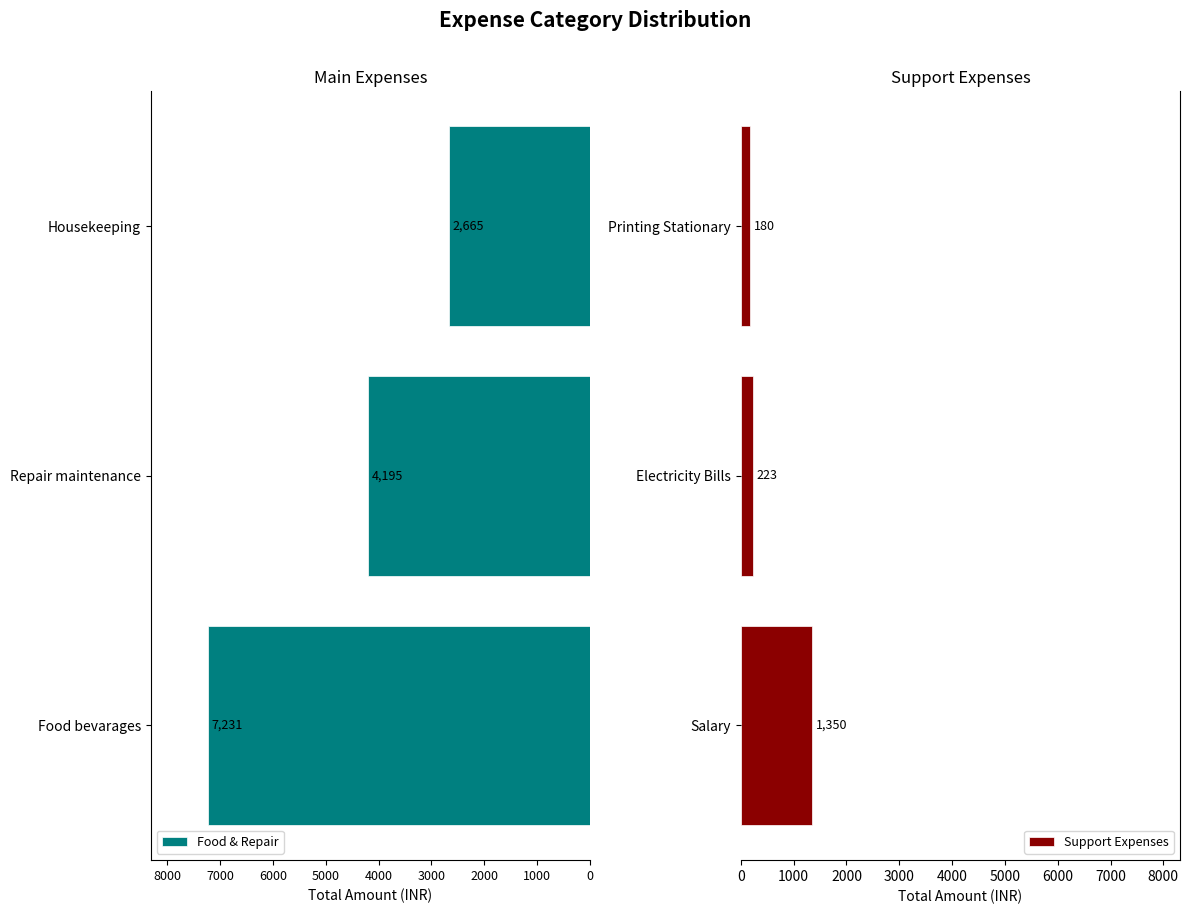

The value of Support Expenses at Electricity Bills is 223. True or false?

True